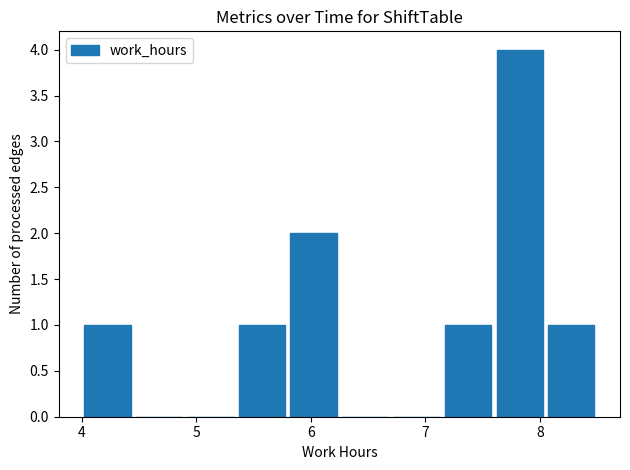

Reading left to right, transcribe this chart: for each bar, give the range it covers on the x-axis and its height. Neither the bar edges nor the heights are printed on the chart, so give them approximately, as read against the axes.

4.00 to 4.45: 1
4.45 to 4.90: 0
4.90 to 5.35: 0
5.35 to 5.80: 1
5.80 to 6.25: 2
6.25 to 6.70: 0
6.70 to 7.15: 0
7.15 to 7.60: 1
7.60 to 8.05: 4
8.05 to 8.50: 1